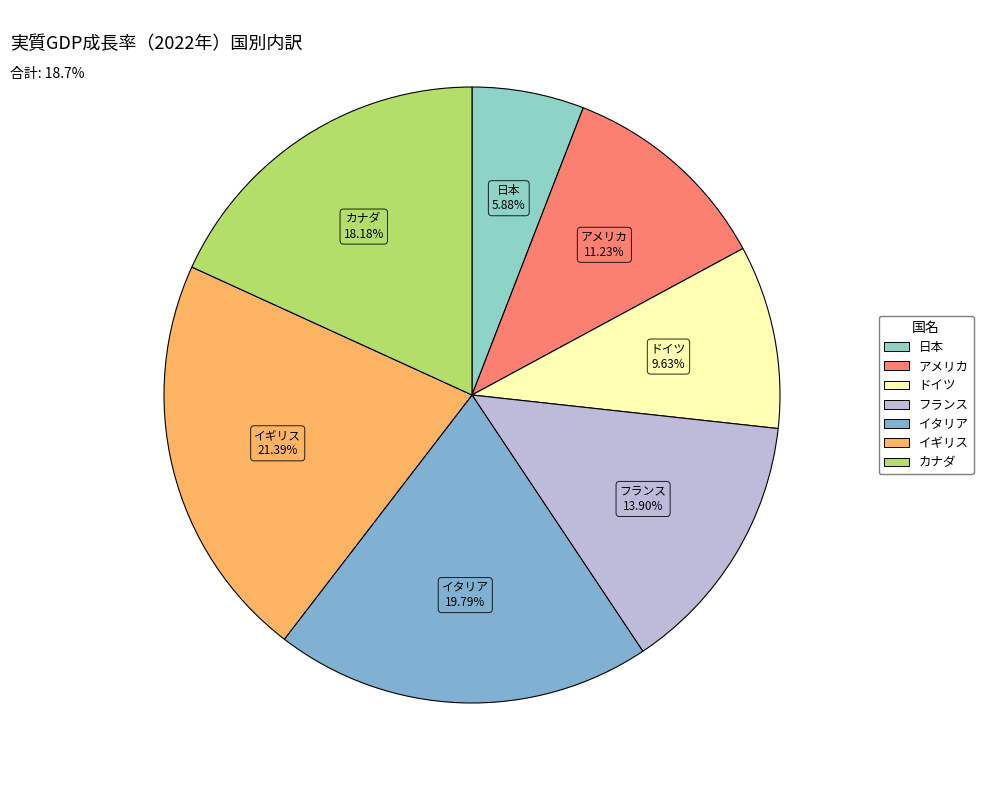

What percentage is NOT represented by イギリス?

78.6%